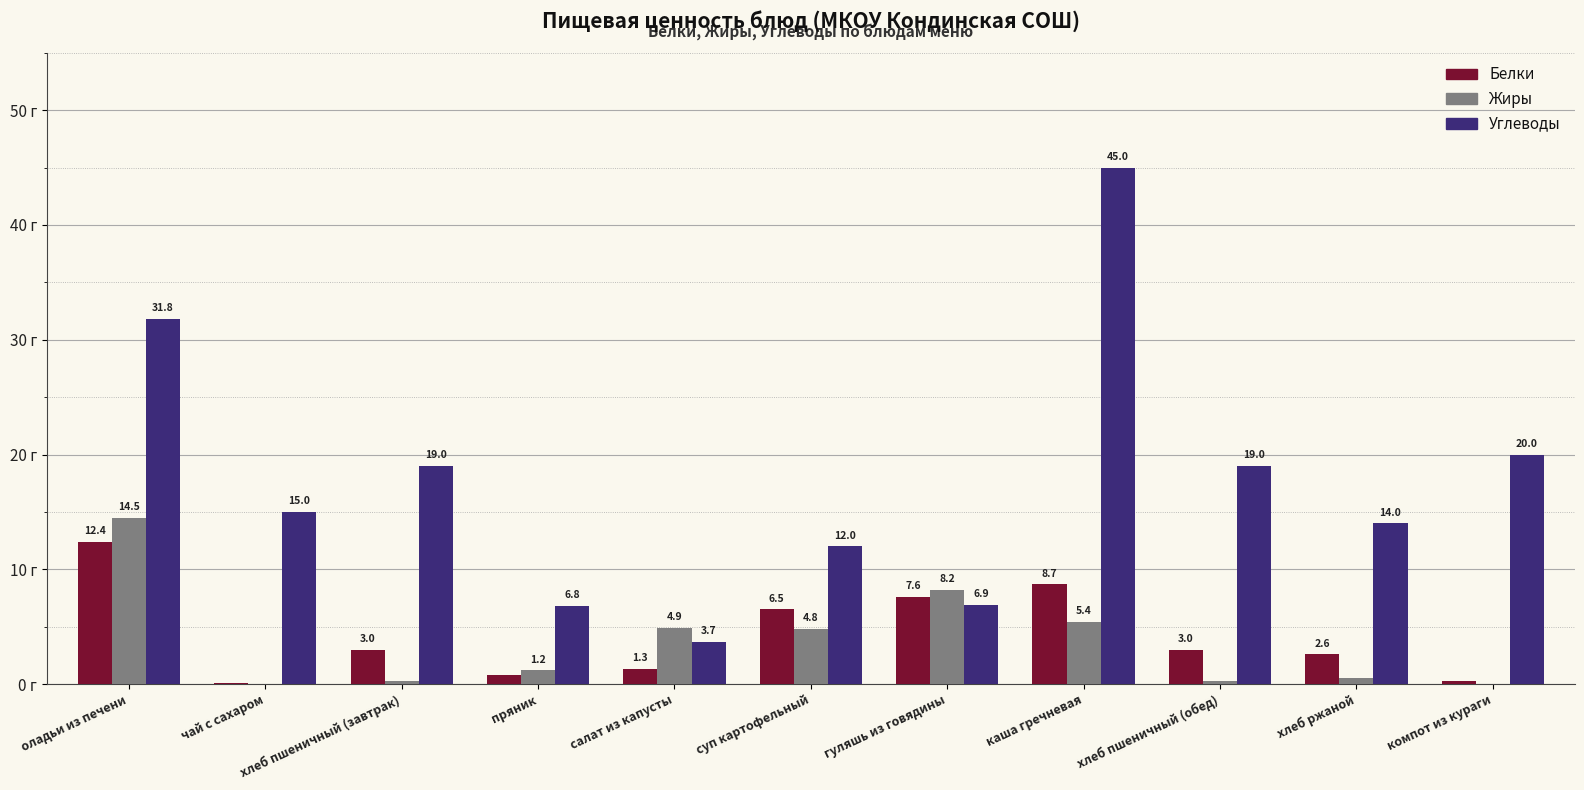

At which category is the sum across all series the highest?

каша гречневая